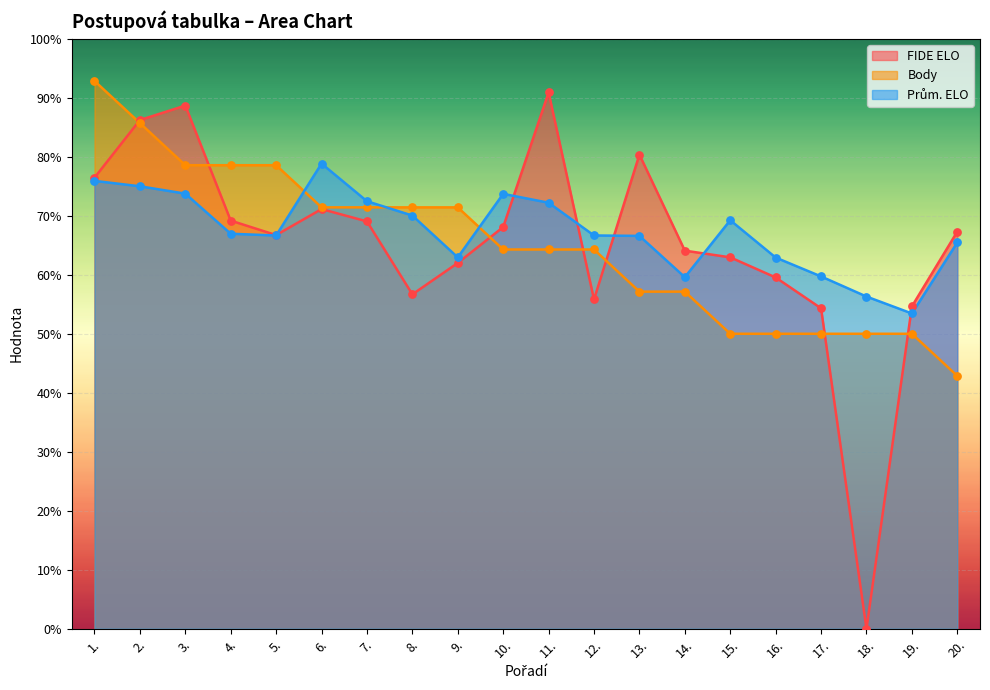

At which category is the sum across all series the highest?

2.